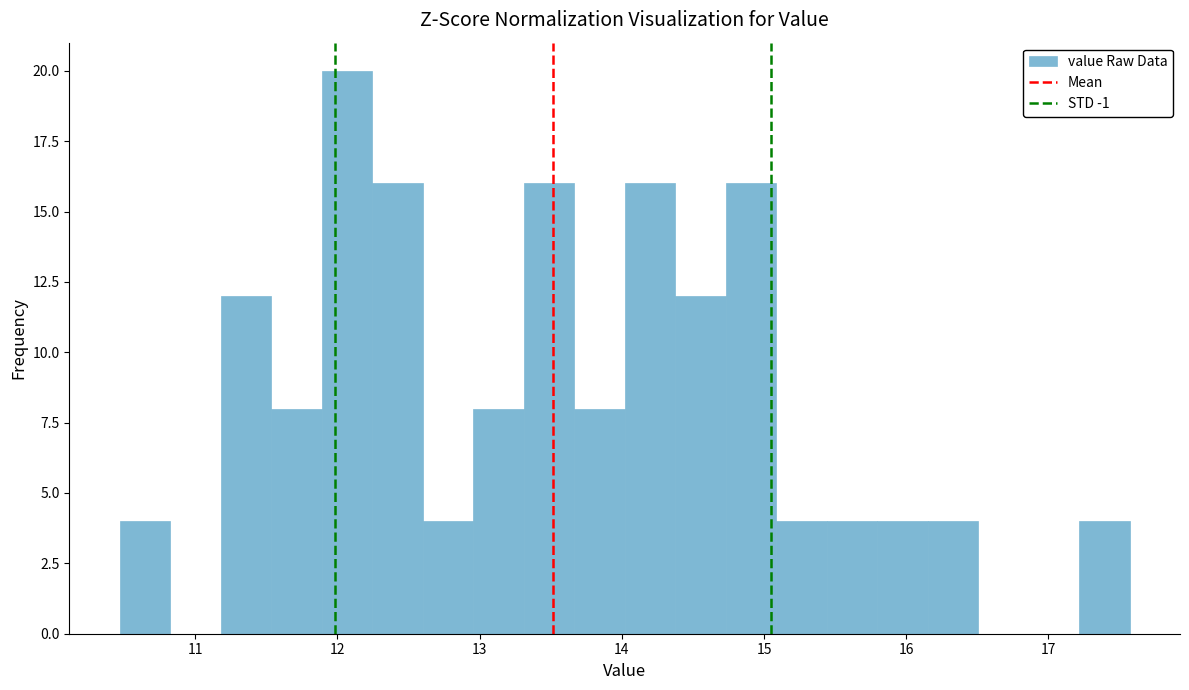

Around what value on the x-axis is the tallest bar? Give the approximate position of its centre, as read against the axis.

12.1